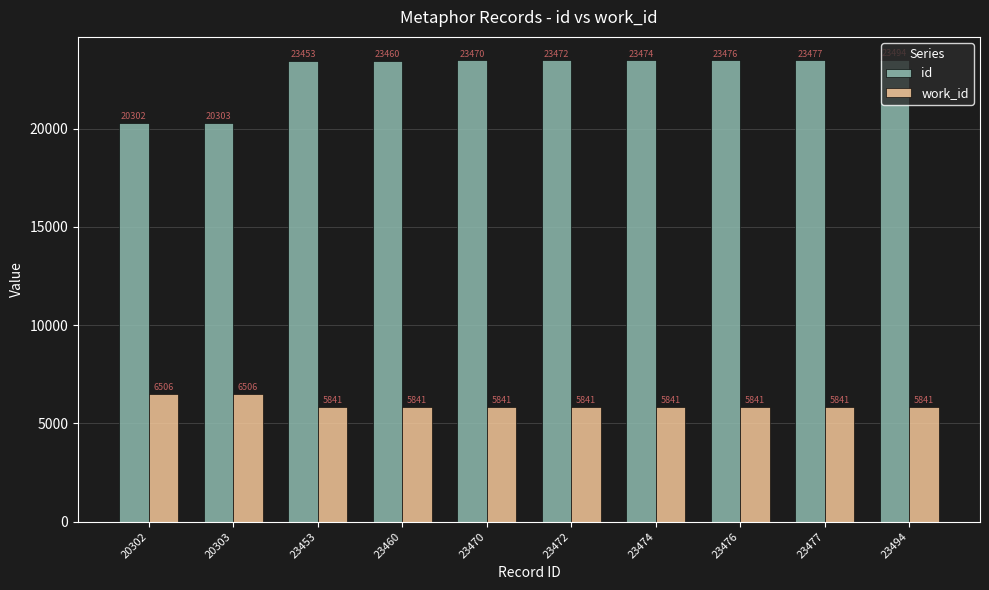

What is the value of the work_id bar at the 7th from the left?

5841